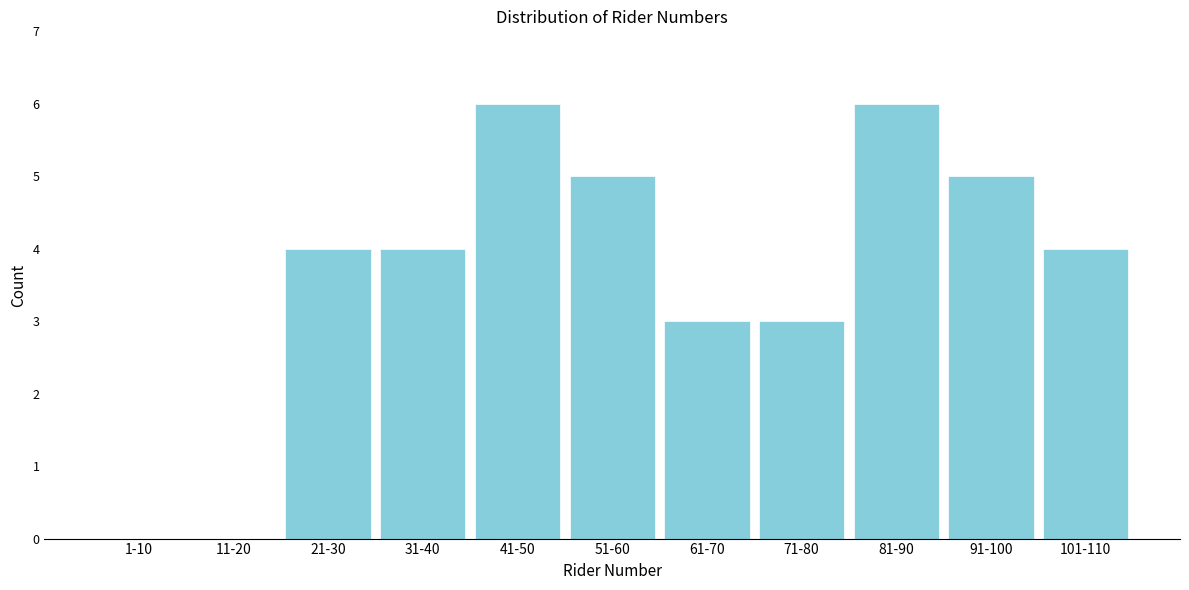

Reading left to right, what are all the values shown in this chart?

1-10=0	11-20=0	21-30=4	31-40=4	41-50=6	51-60=5	61-70=3	71-80=3	81-90=6	91-100=5	101-110=4